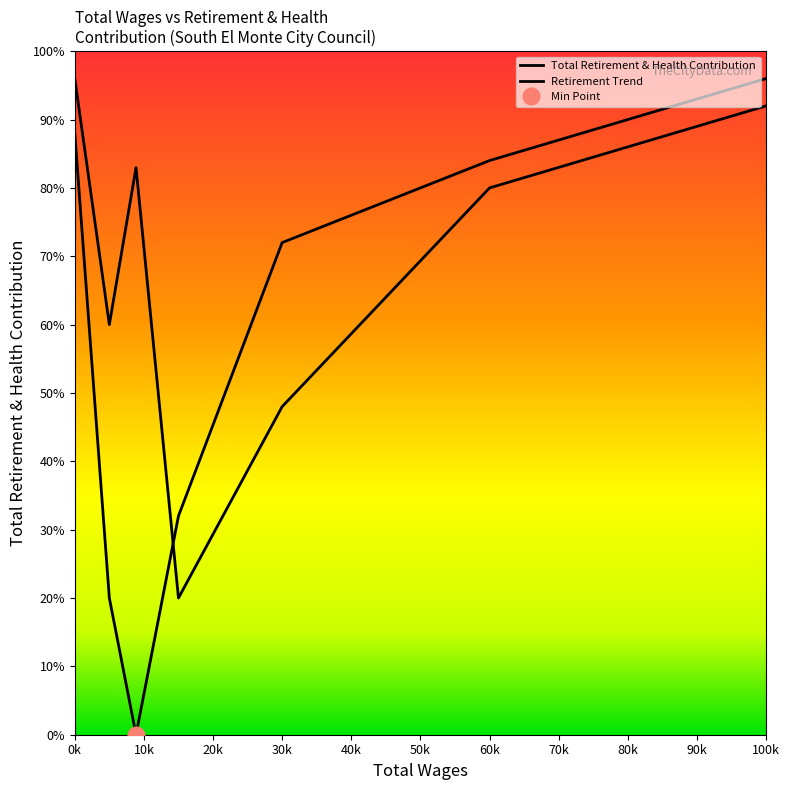

True or false: the data shows 890 at 8861.0.

False